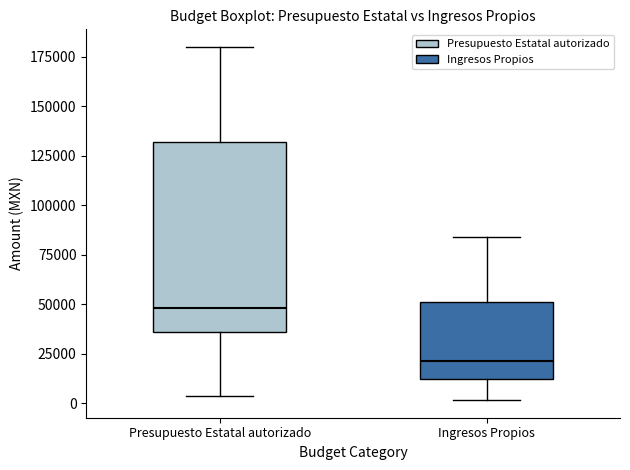

Reading left to right, read every box against the y-axis: the position of its median line, the range the box covers, and the ends of its whiskers. The values are not printed on the chart, so give them approximately, as read against the axis.

Presupuesto Estatal autorizado: median 50000, box 35000 to 130000, whiskers 5000 to 180000
Ingresos Propios: median 20000, box 10000 to 50000, whiskers 0 to 85000